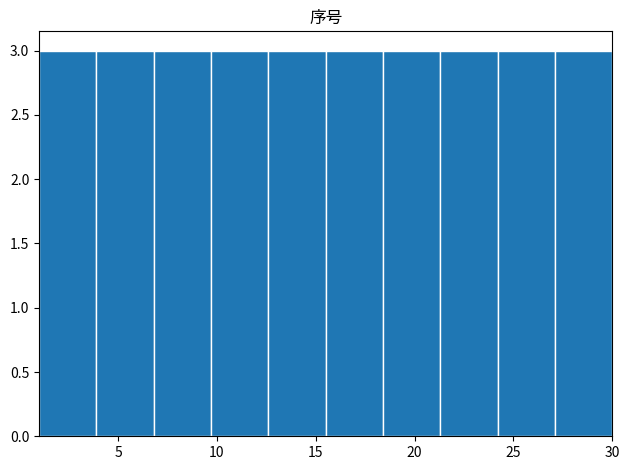

Reading left to right, list every bar in this chart as the range it spans on the x-axis followed by its height. Neither the bar edges nor the heights are printed on the chart, so give them approximately, as read against the axes.

1.0 to 3.9: 3
3.9 to 6.8: 3
6.8 to 9.7: 3
9.7 to 12.6: 3
12.6 to 15.5: 3
15.5 to 18.4: 3
18.4 to 21.3: 3
21.3 to 24.2: 3
24.2 to 27.1: 3
27.1 to 30.0: 3